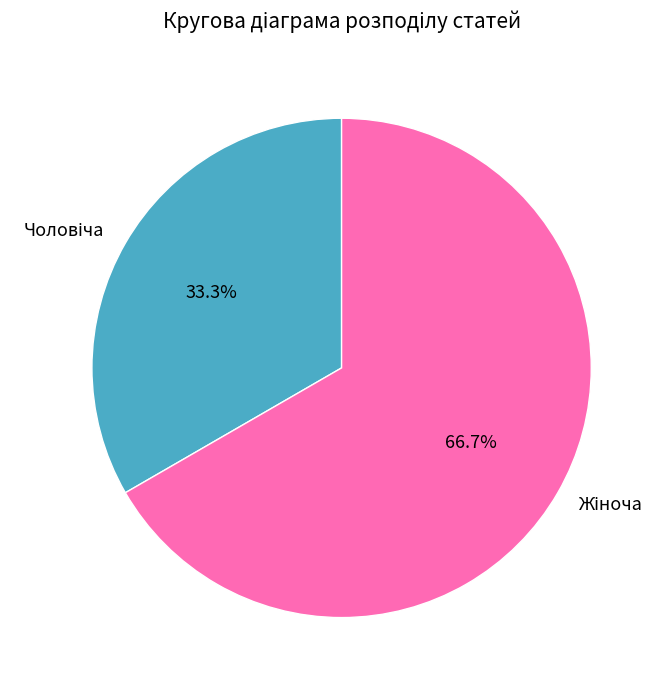

Is there a majority slice in this chart?

Yes